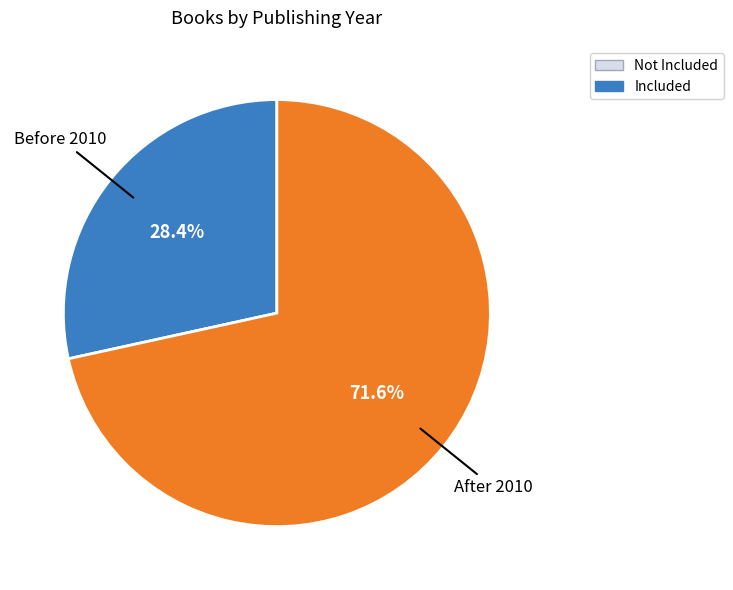

Does any single category account for the majority?

Yes